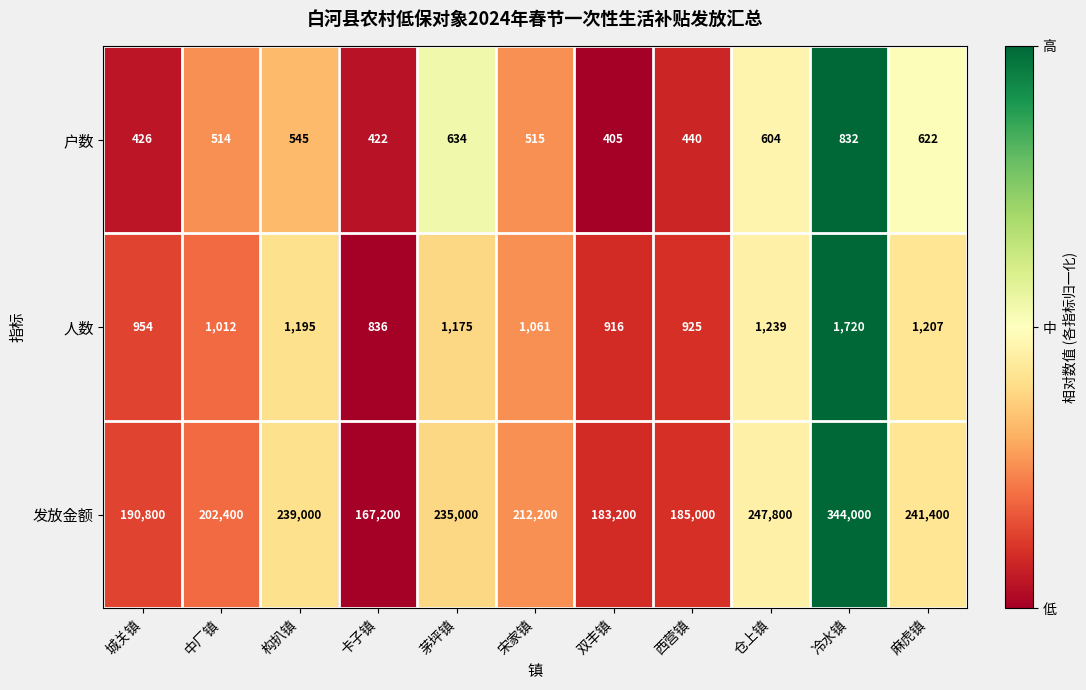

What is the difference between the maximum and minimum values in the 户数 series?

427